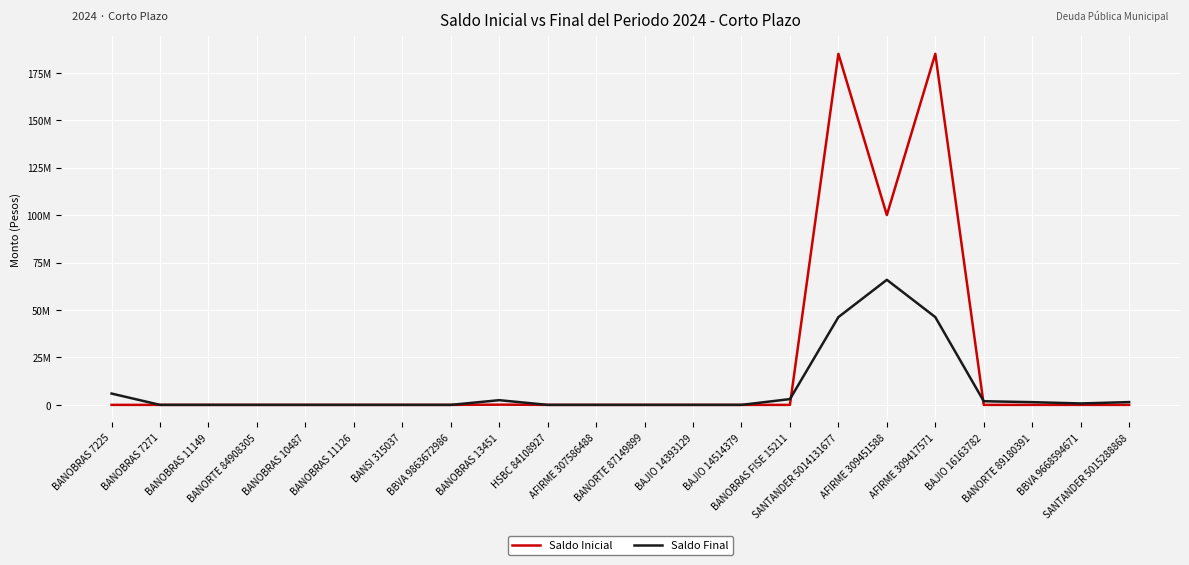

True or false: Saldo Final has more than 2 points higher than both neighbors.

False